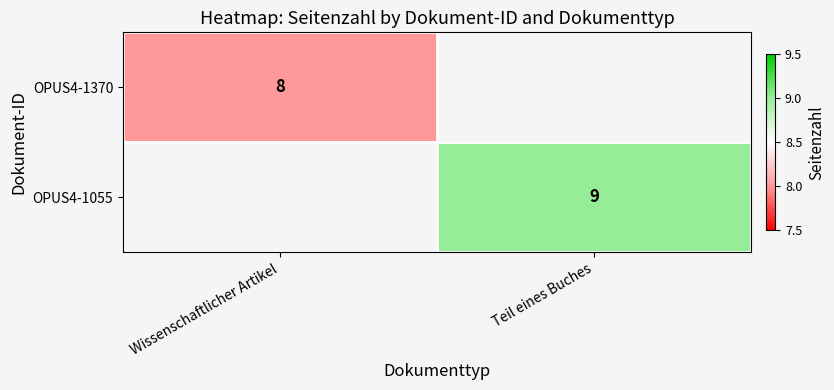

The OPUS4-1055 series shows 9 at Teil eines Buches. True or false?

True